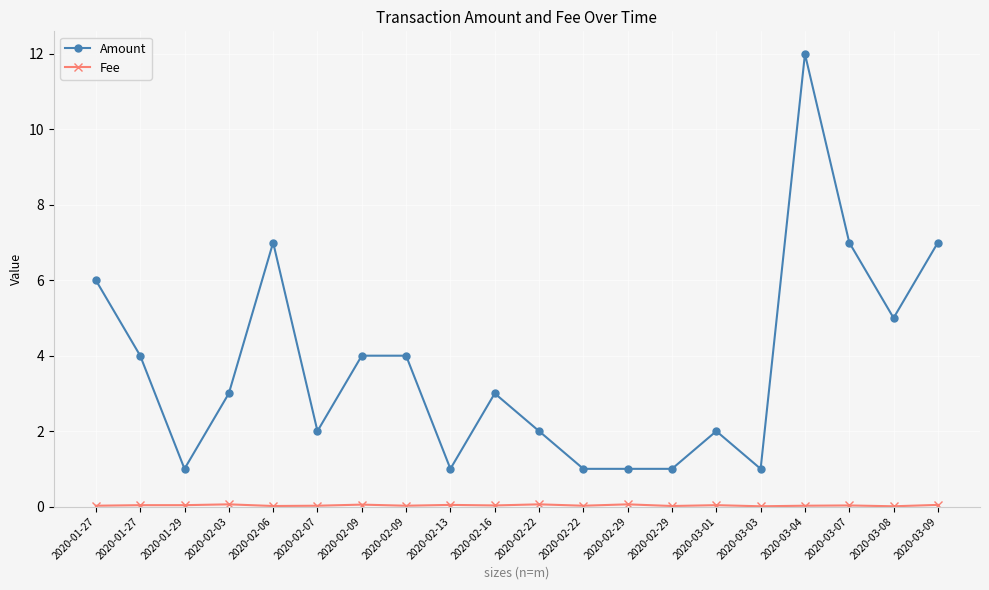

Reading right to left, list all the values displayed in this chart.

Amount: 7.0	5.0	7.0	12.0	1.0	2.0	1.0	1.0	1.0	2.0	3.0	1.0	4.0	4.0	2.0	7.0	3.0	1.0	4.0	6.0
Fee: 0.0	0.0	0.0	0.0	0.0	0.0	0.0	0.1	0.0	0.1	0.0	0.0	0.0	0.1	0.0	0.0	0.1	0.0	0.0	0.0